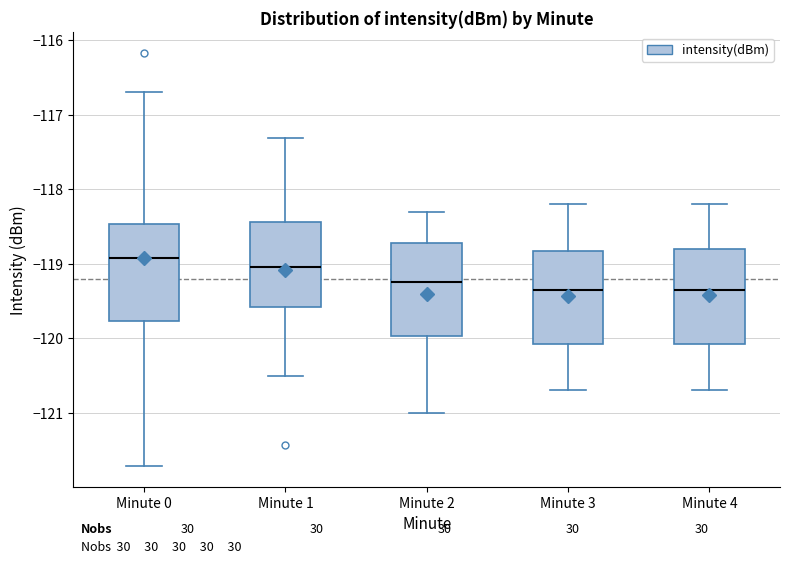

Reading left to right, read every box against the y-axis: the position of its median line, the range the box covers, and the ends of its whiskers. The values are not printed on the chart, so give them approximately, as read against the axis.

Minute 0: median -118.9, box -119.8 to -118.5, whiskers -121.7 to -116.7
Minute 1: median -119.0, box -119.6 to -118.4, whiskers -120.5 to -117.3
Minute 2: median -119.2, box -120.0 to -118.7, whiskers -121.0 to -118.3
Minute 3: median -119.3, box -120.1 to -118.8, whiskers -120.7 to -118.2
Minute 4: median -119.3, box -120.1 to -118.8, whiskers -120.7 to -118.2